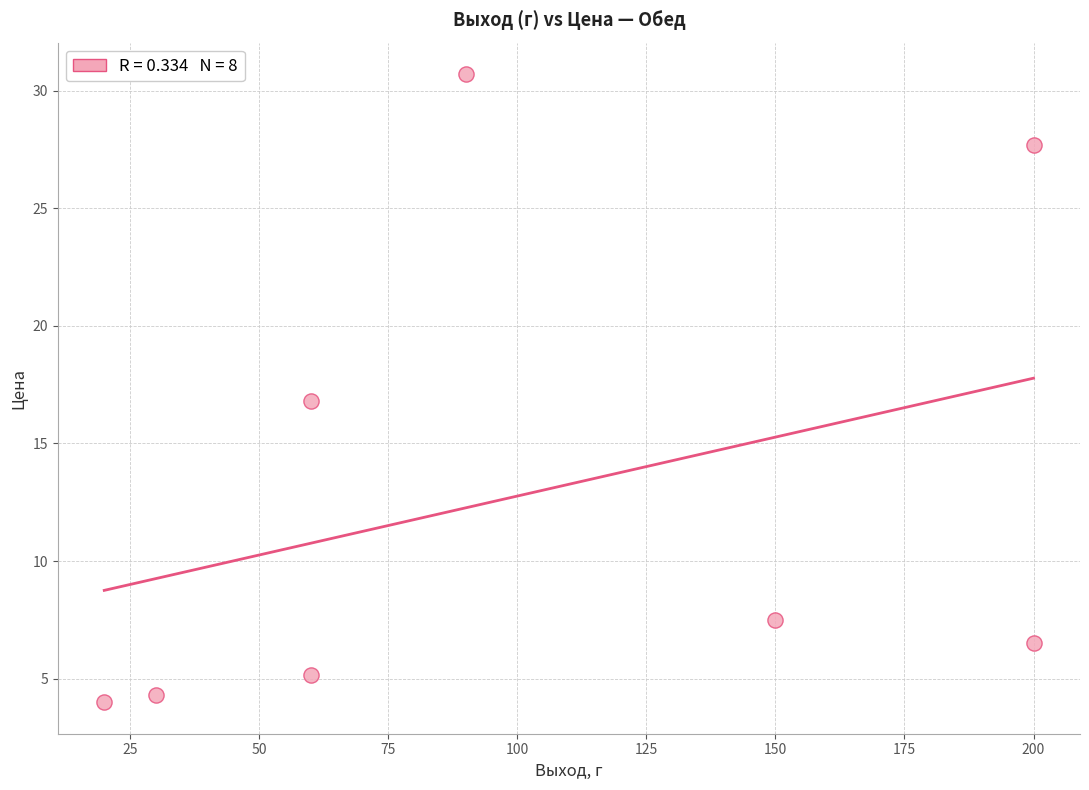

What is the average Y value?

12.8